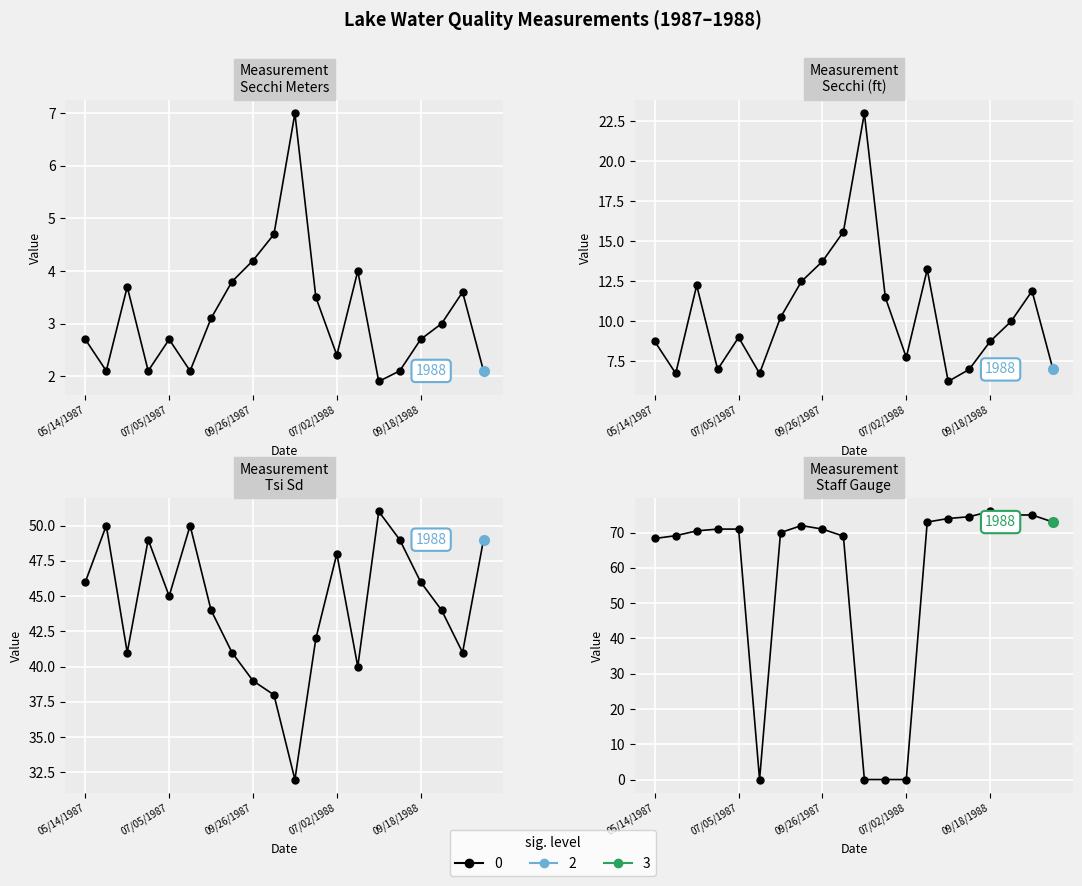

Read the Staff Gauge value at 05/28/1988.

69.0